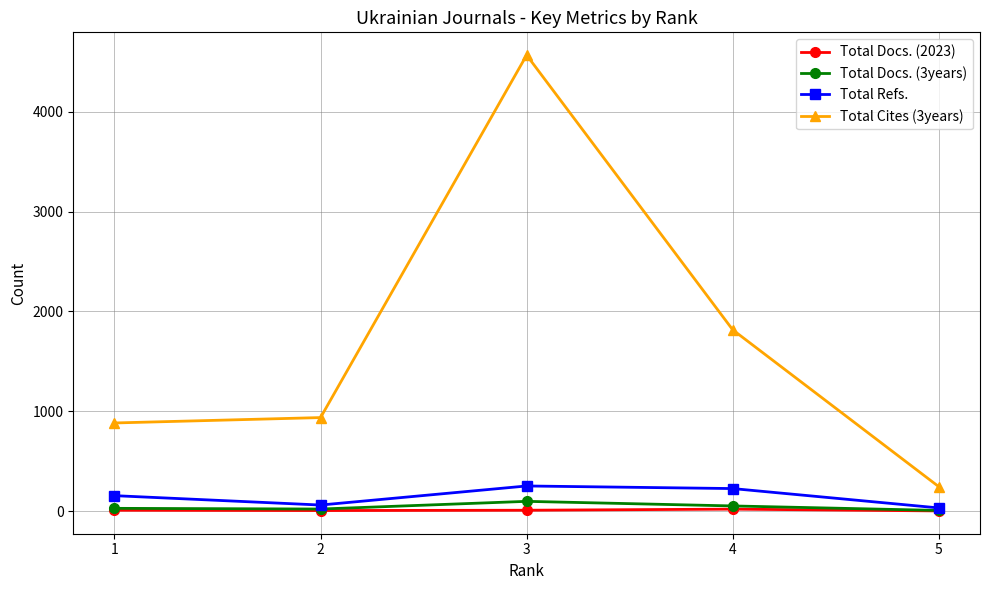

What is the average value of the Total Docs. (2023) series?

9